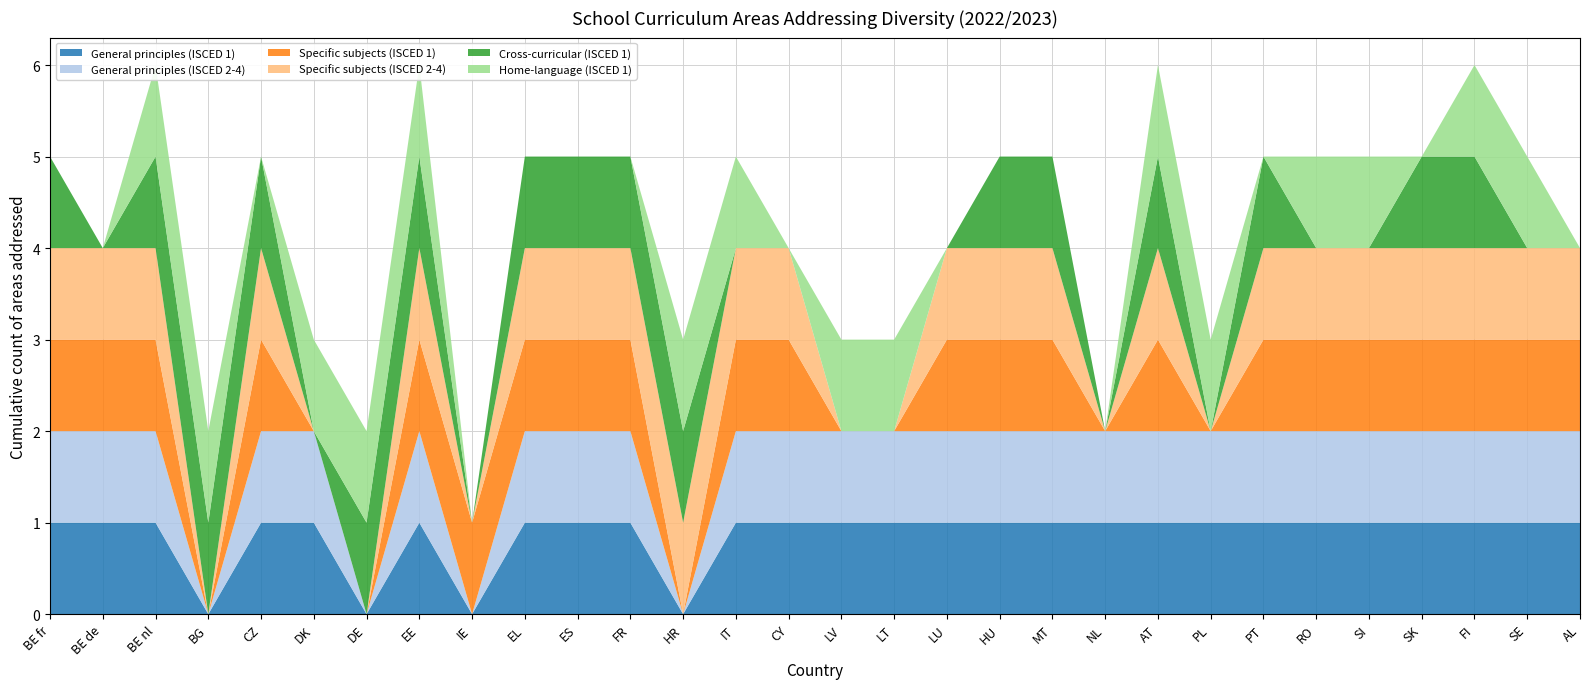

Reading right to left, extract all data points from this chart.

General principles (ISCED 1): 1	1	1	1	1	1	1	1	1	1	1	1	1	1	1	1	1	0	1	1	1	0	1	0	1	1	0	1	1	1
General principles (ISCED 2-4): 1	1	1	1	1	1	1	1	1	1	1	1	1	1	1	1	1	0	1	1	1	0	1	0	1	1	0	1	1	1
Specific subjects (ISCED 1): 1	1	1	1	1	1	1	0	1	0	1	1	1	0	0	1	1	0	1	1	1	1	1	0	0	1	0	1	1	1
Specific subjects (ISCED 2-4): 1	1	1	1	1	1	1	0	1	0	1	1	1	0	0	1	1	1	1	1	1	0	1	0	0	1	0	1	1	1
Cross-curricular (ISCED 1): 0	0	1	1	0	0	1	0	1	0	1	1	0	0	0	0	0	1	1	1	1	0	1	1	0	1	1	1	0	1
Home-language (ISCED 1): 0	1	1	0	1	1	0	1	1	0	0	0	0	1	1	0	1	1	0	0	0	0	1	1	1	0	1	1	0	0